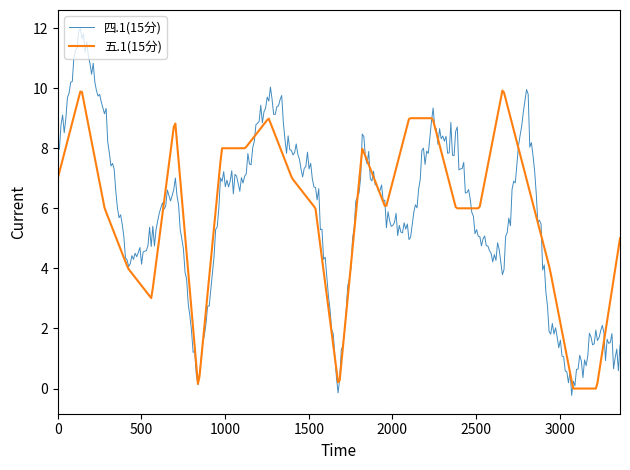

What is the average value of the 五.1(15分) series?

5.9